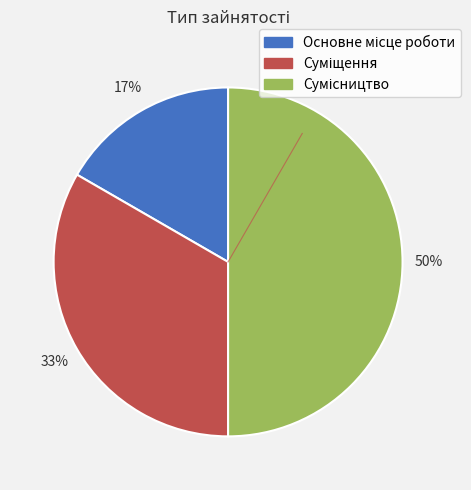

To the nearest percent, what is the average slice percentage?

33%